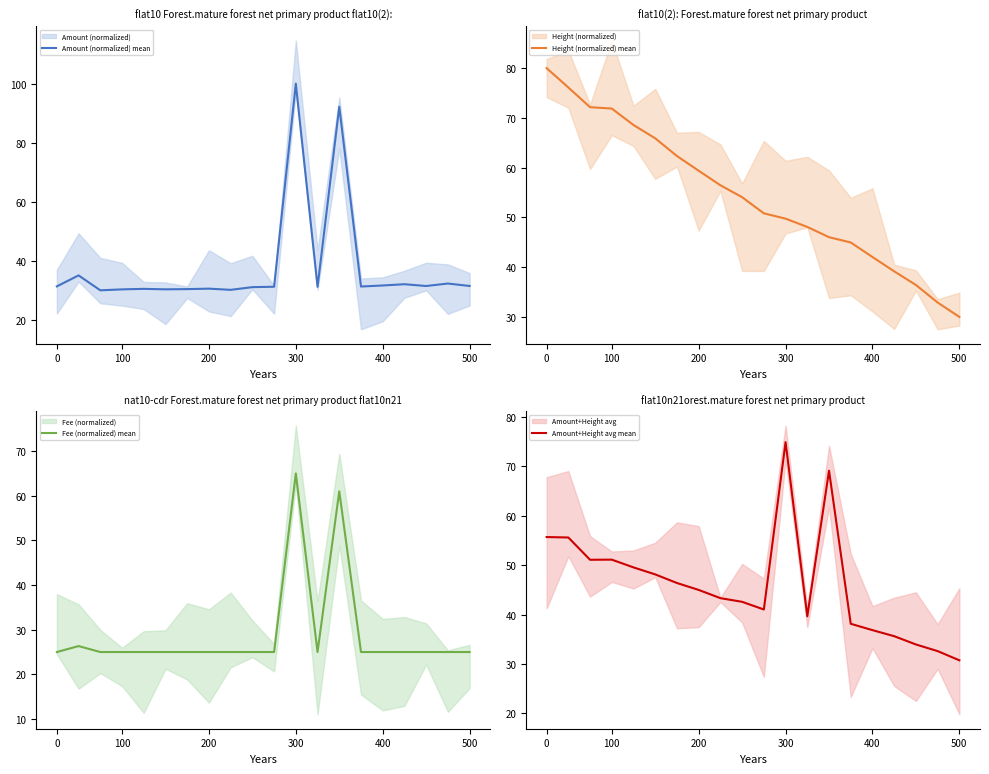

Which series changed the most between 300 and 9?

Height (normalized) mean